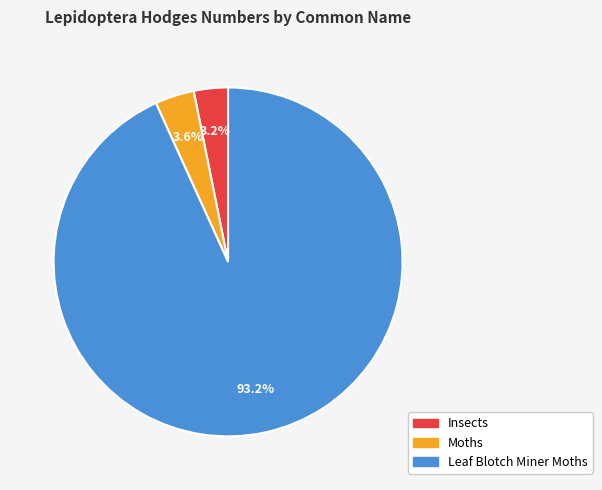

The Leaf Blotch Miner Moths slice represents 98% of the pie. True or false?

False